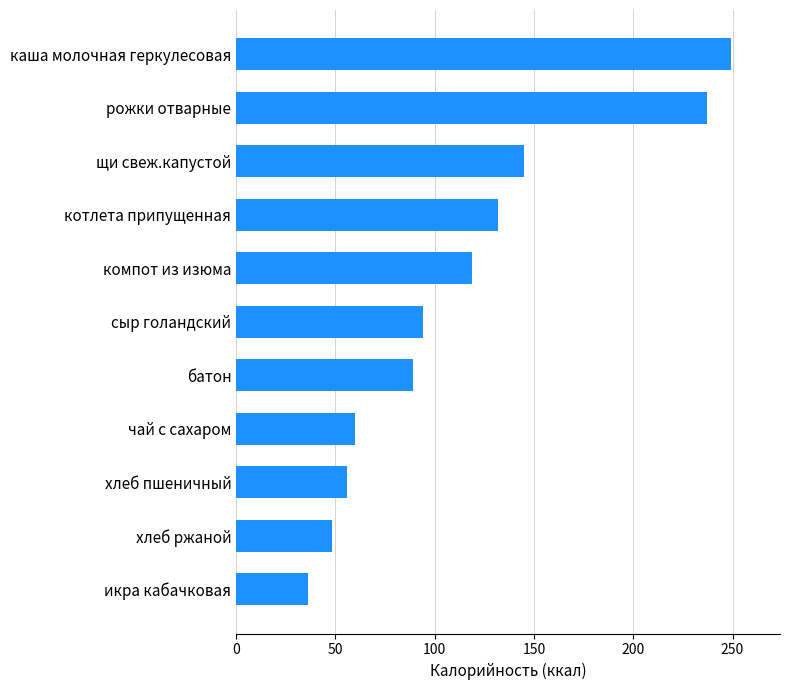

What value does the data have at рожки отварные?

237